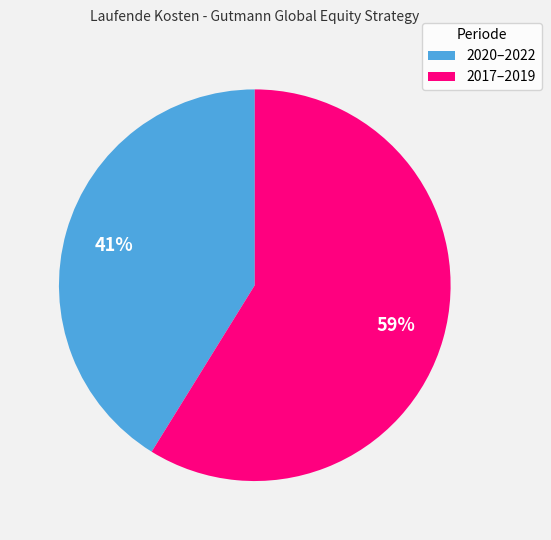

Rank the categories by value from highest to lowest.

2017–2019, 2020–2022